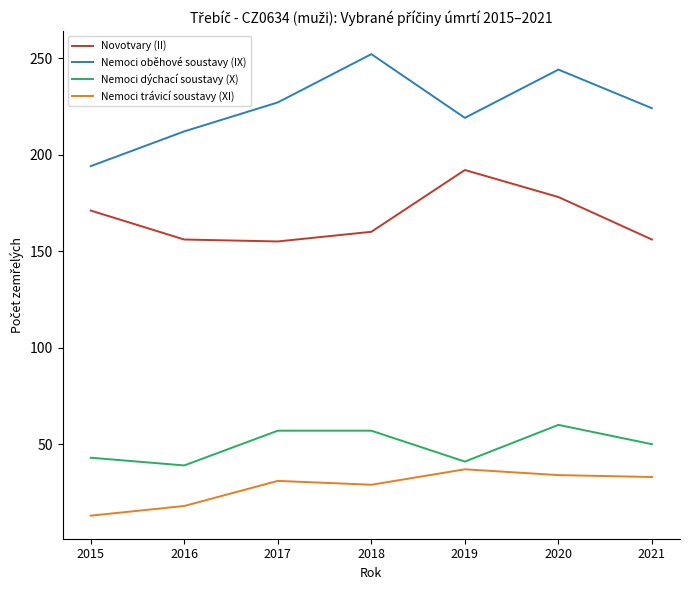

What is the average value of the Nemoci trávicí soustavy (XI) series?

28